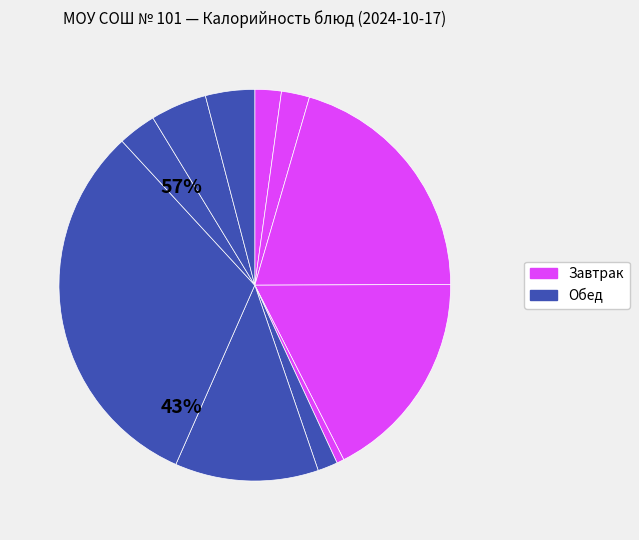

Which slice is the largest?

Рагу из птицы